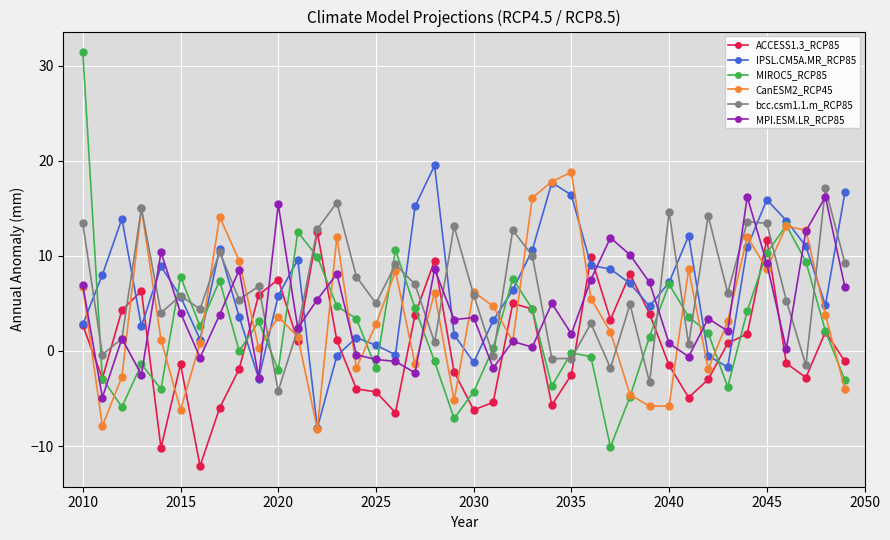

True or false: bcc.csm1.1.m_RCP85 has more than 1 points higher than both neighbors.

True